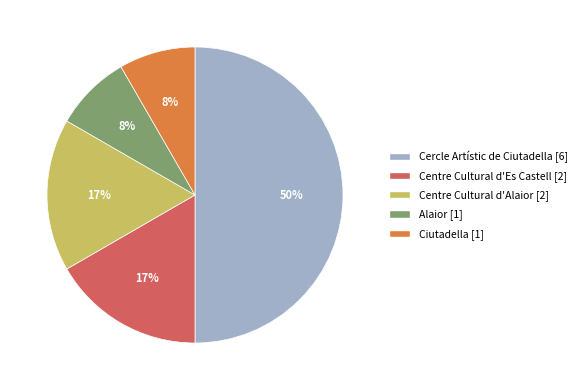

How many segments does this pie chart have?

5